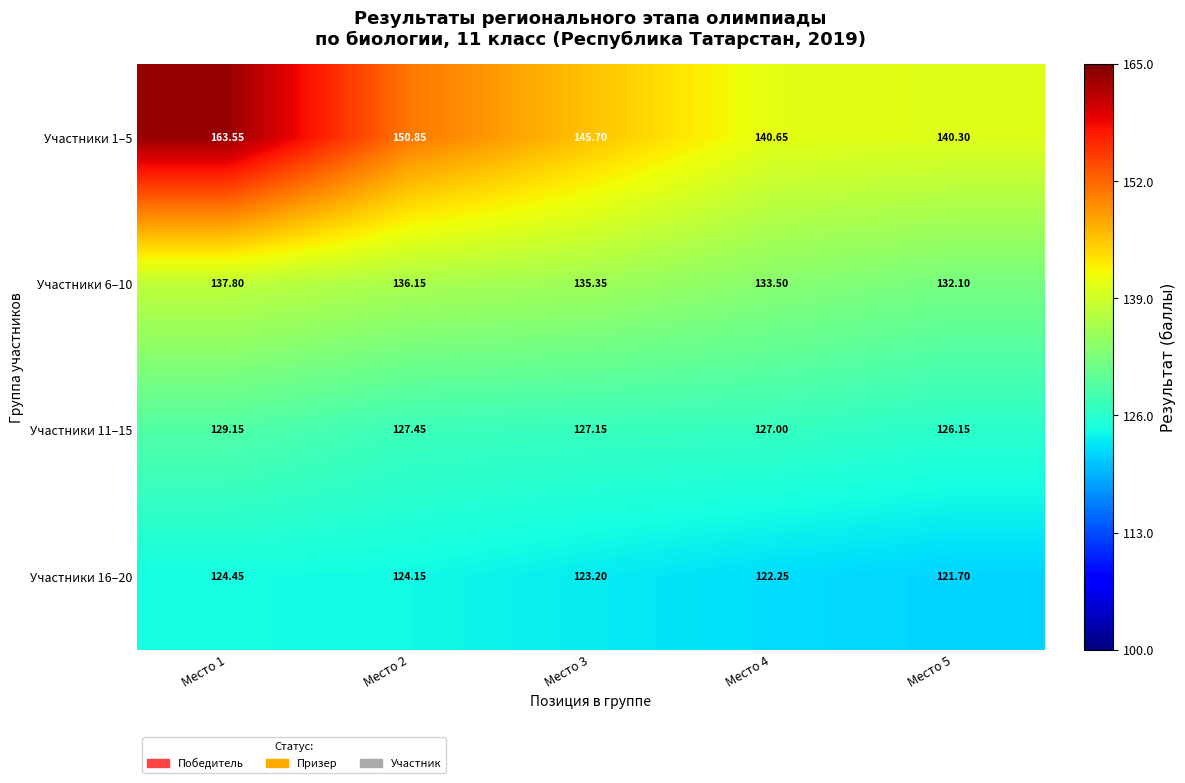

Is the value of Участники 11–15 at Место 5 greater than the value of Участники 6–10 at Место 3?

No